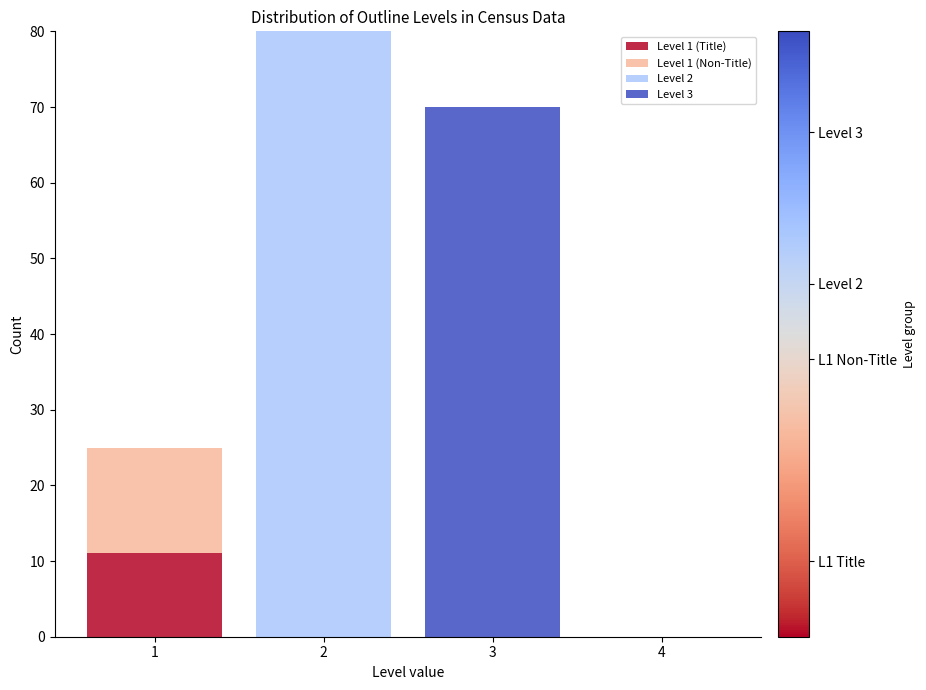

Which range on the x-axis has the tallest stacked bar (by total height)?

1.5 to 2.5